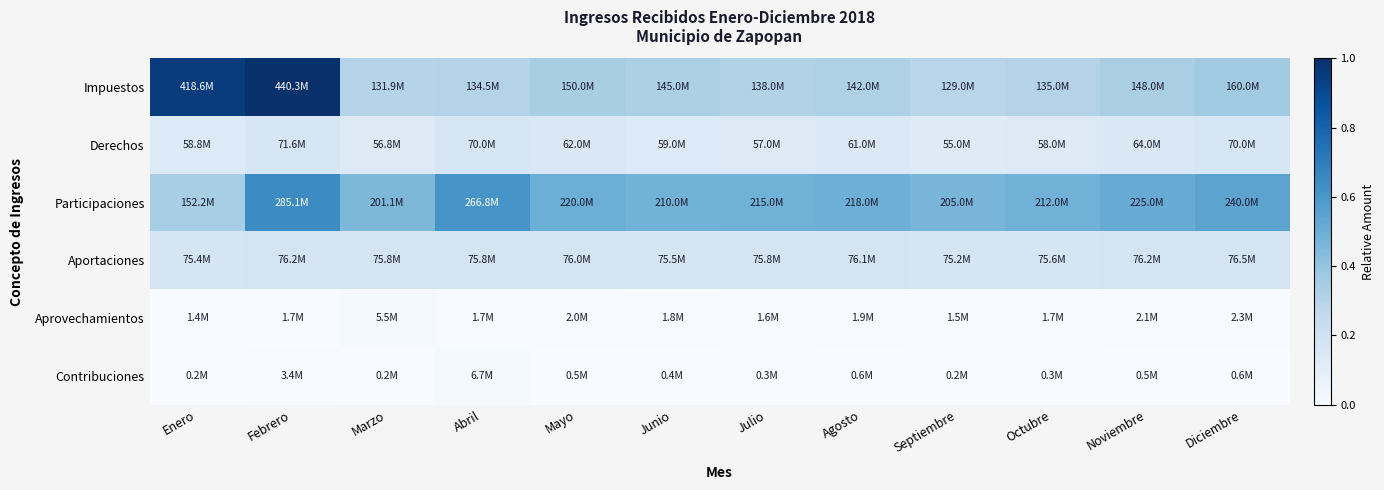

At Abril, list the series in order from smallest to largest.

Aprovechamientos, Contribuciones, Derechos, Aportaciones, Impuestos, Participaciones